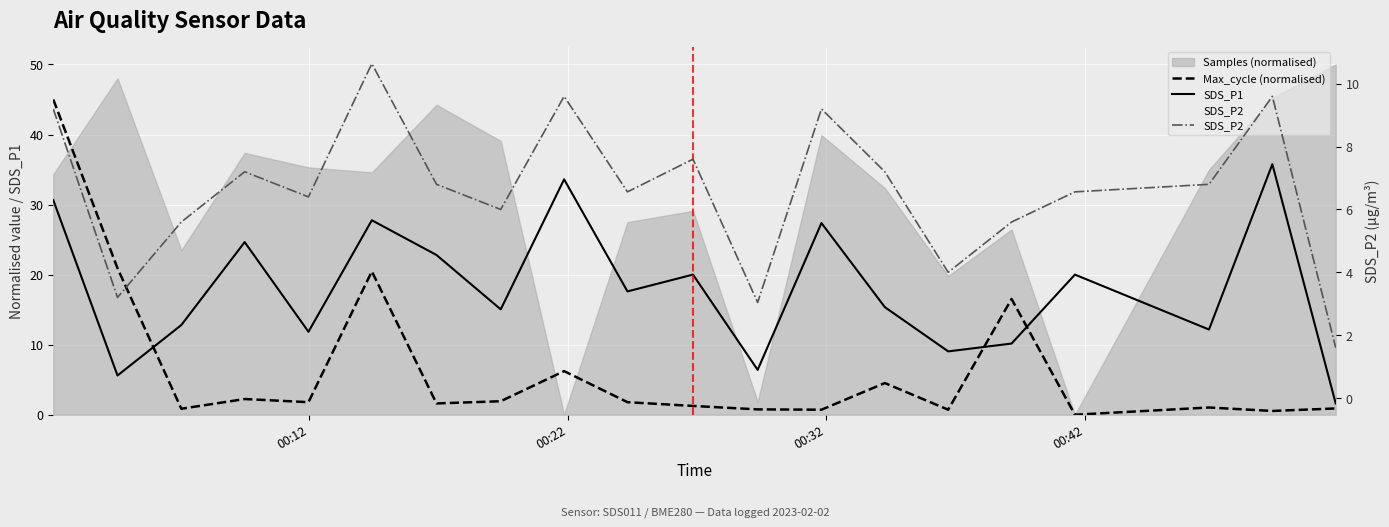

Is the value of SDS_P1 at 10 greater than the value of SDS_P2 at 18?

Yes